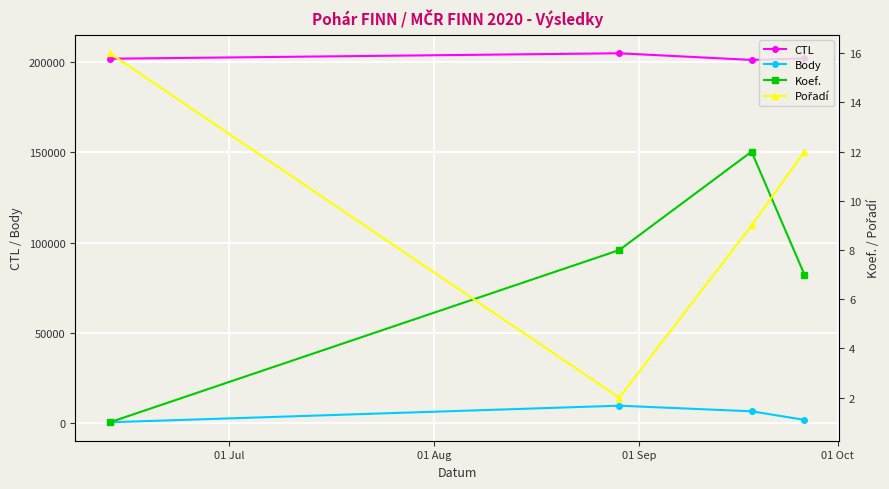

What is the average value of the Koef. series?

7